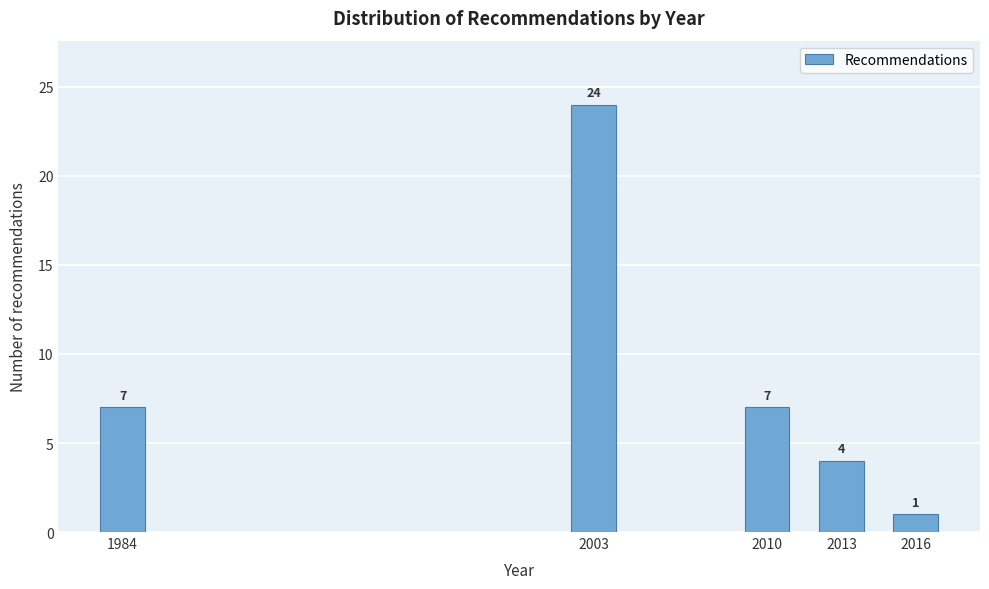

Reading left to right, list all the values displayed in this chart.

1984=7	2003=24	2010=7	2013=4	2016=1